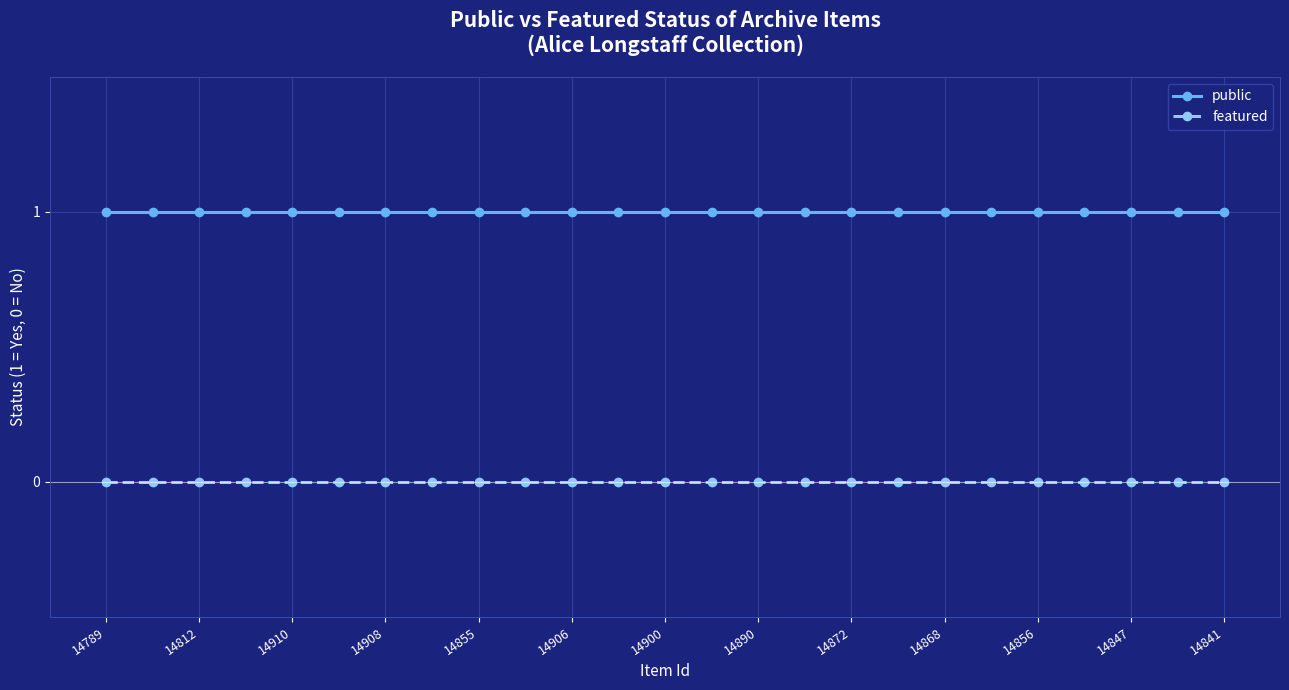

Which series has the largest total across all categories?

public